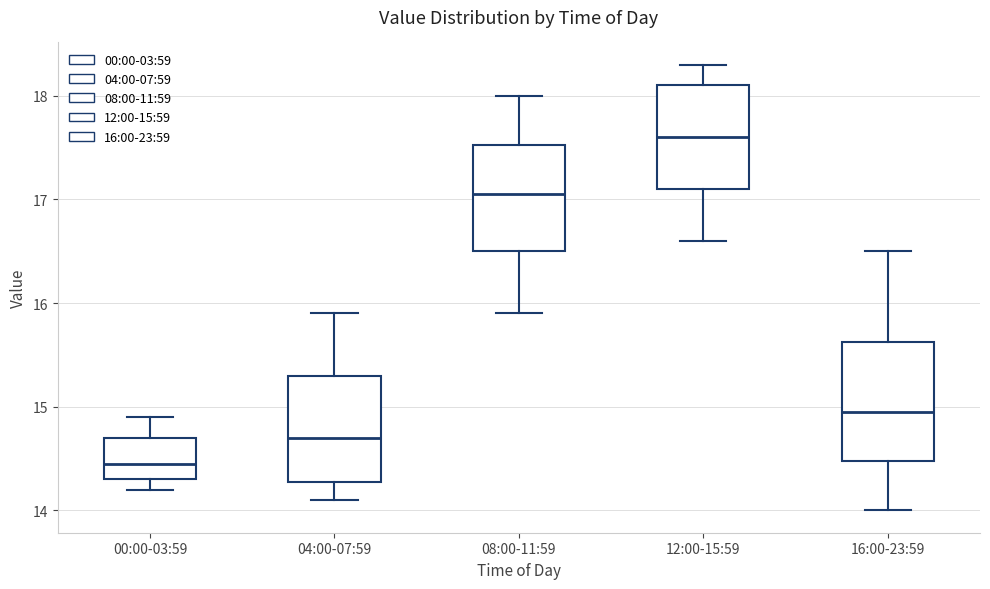

Which box's median line is the lowest?

00:00-03:59